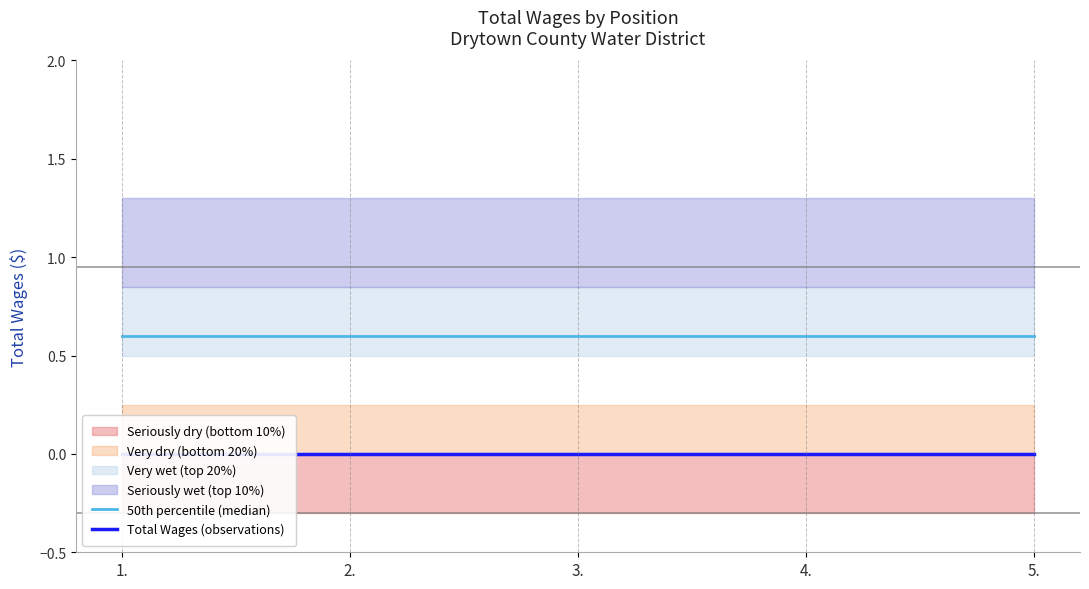

What is the total value across all series at 3.?

0.6